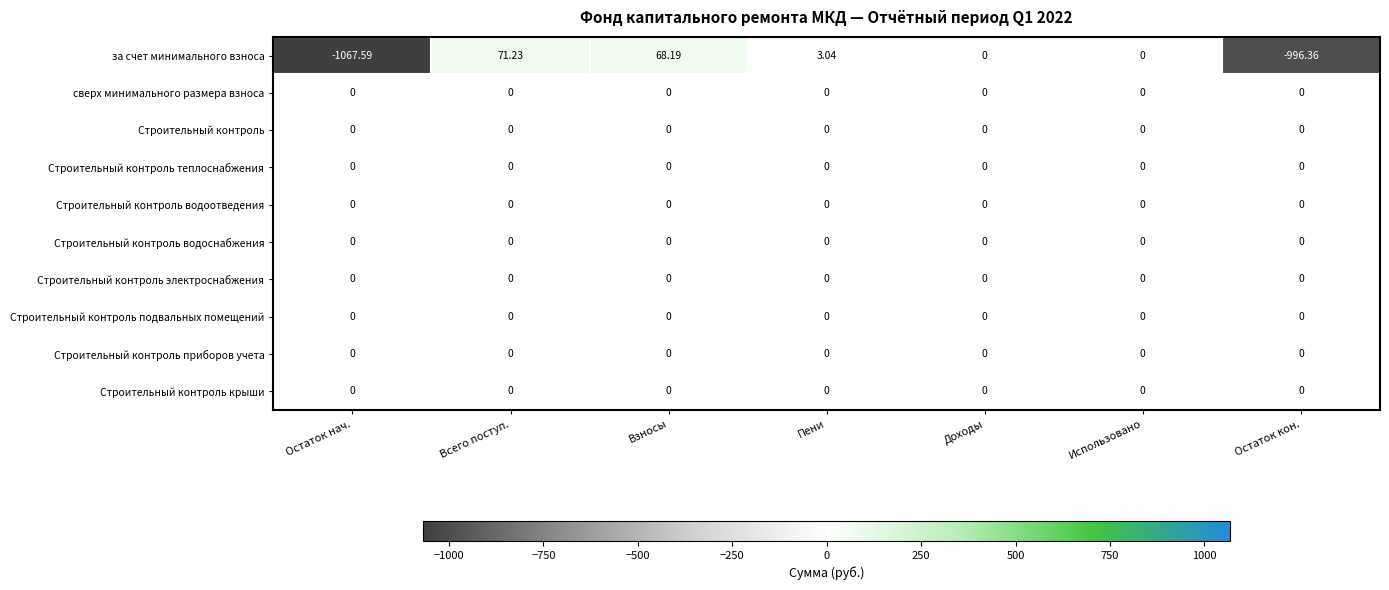

Which label corresponds to the largest value in the chart?

Всего поступ.